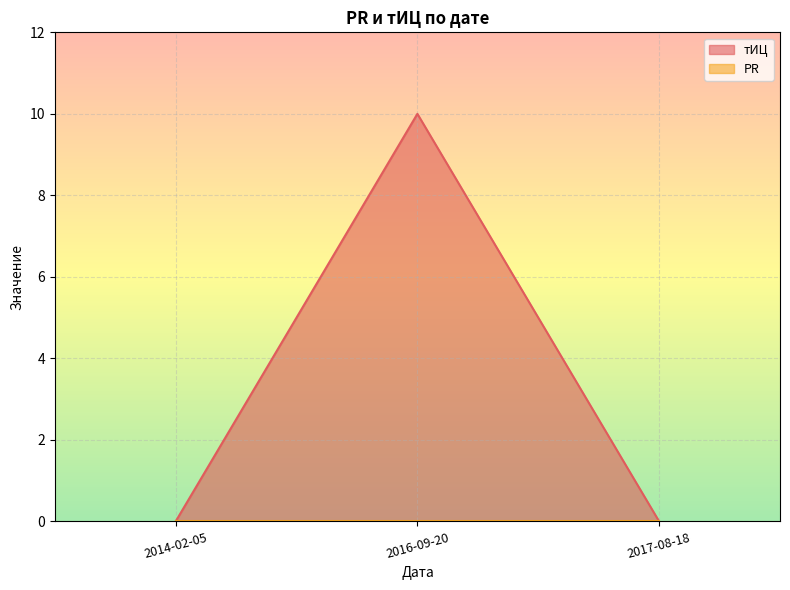

List the labels in order of value, smallest first.

2014-02-05, 2017-08-18, 2016-09-20